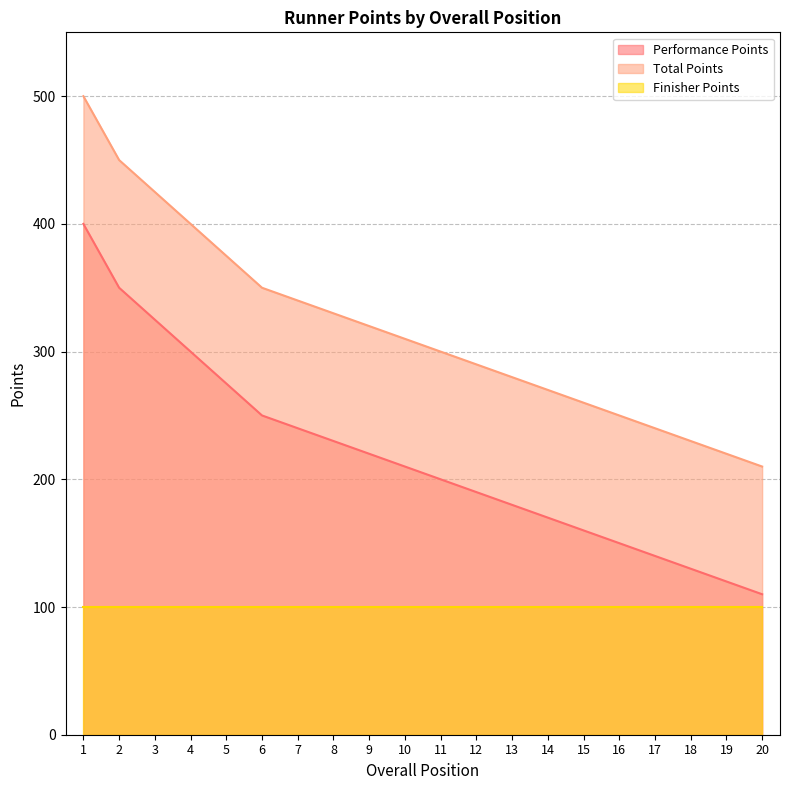

How many data points does each series have?

20